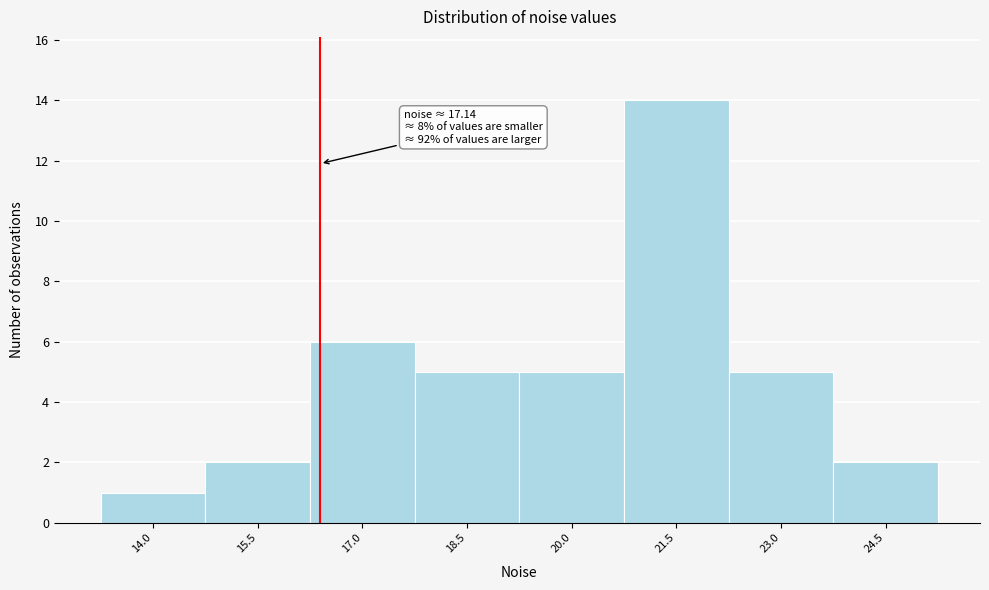

Reading left to right, what are all the values shown in this chart?

14.0=1	15.5=2	17.0=6	18.5=5	20.0=5	21.5=14	23.0=5	24.5=2